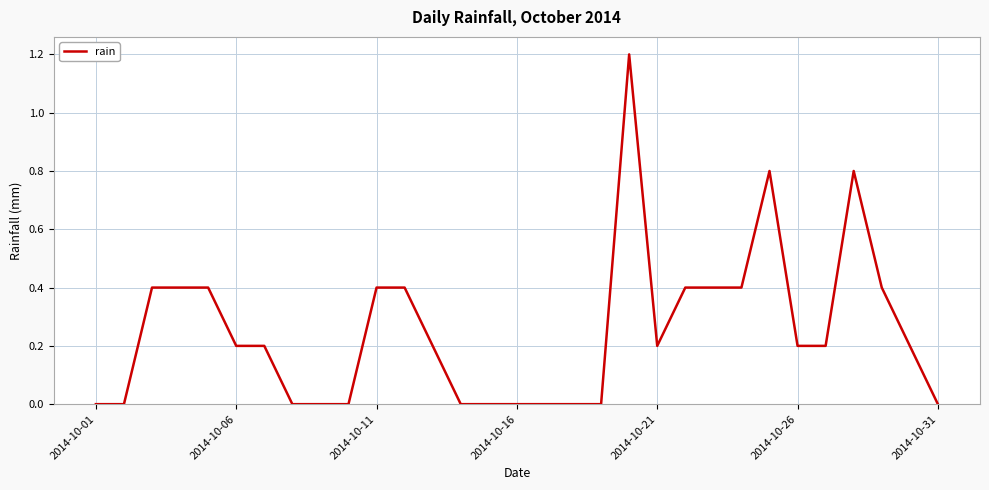

How many categories are shown in the chart?

31